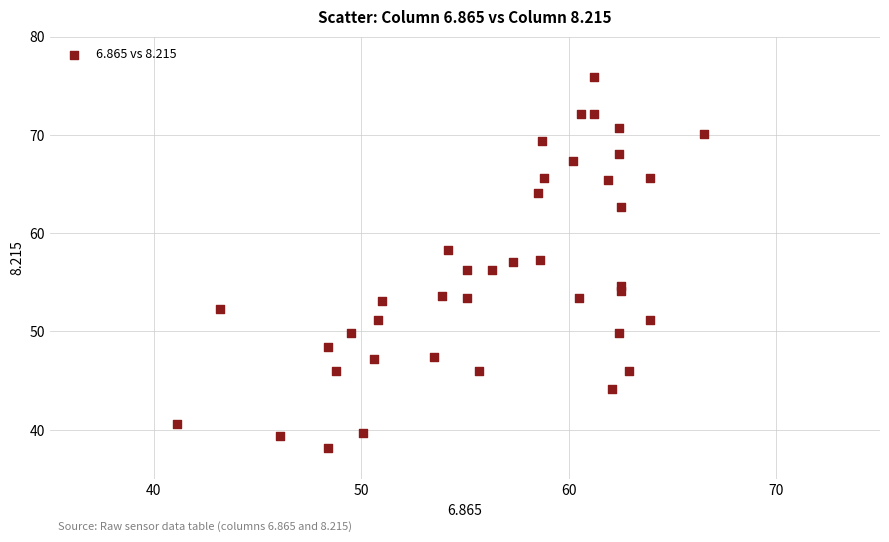

What is the range of Y values (max minus min)?

37.8